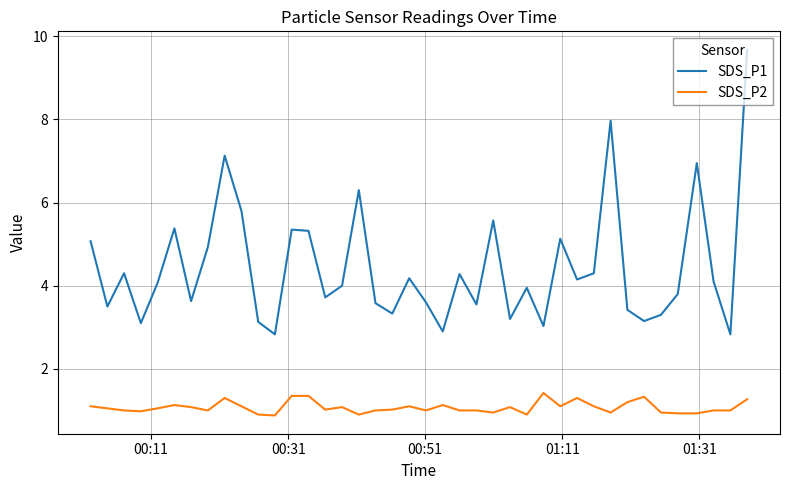

What is the lowest value of the SDS_P1 series?

2.8